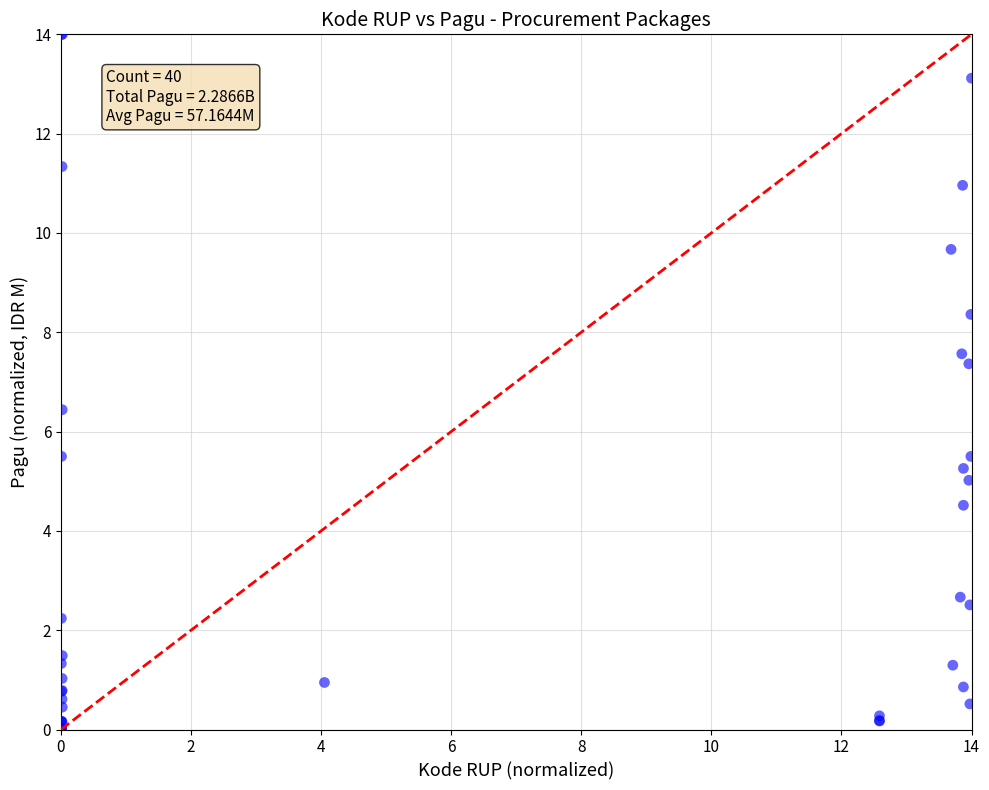

What Y value in the scatter plot is closest to 7?

7.4